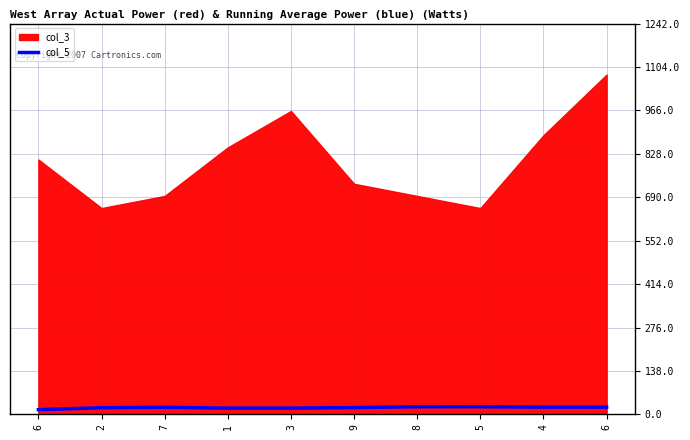

What is the smallest value displayed?

15.0